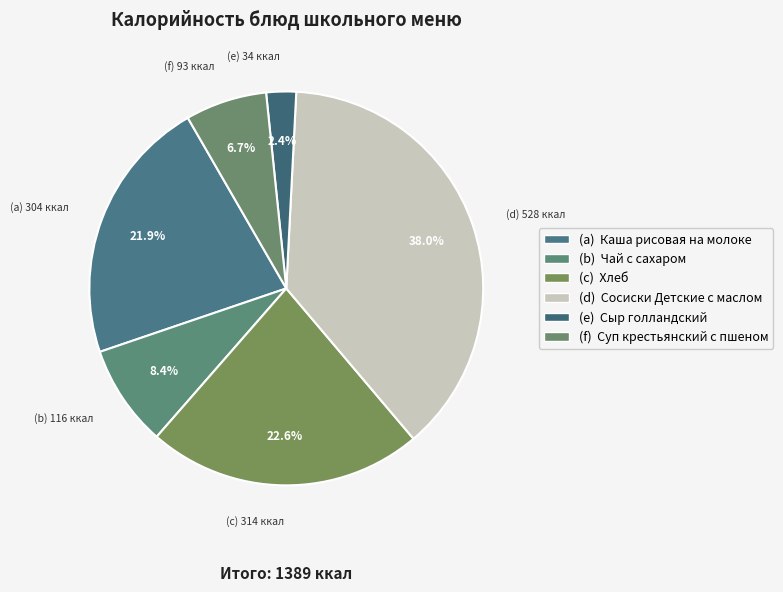

How many segments does this pie chart have?

6